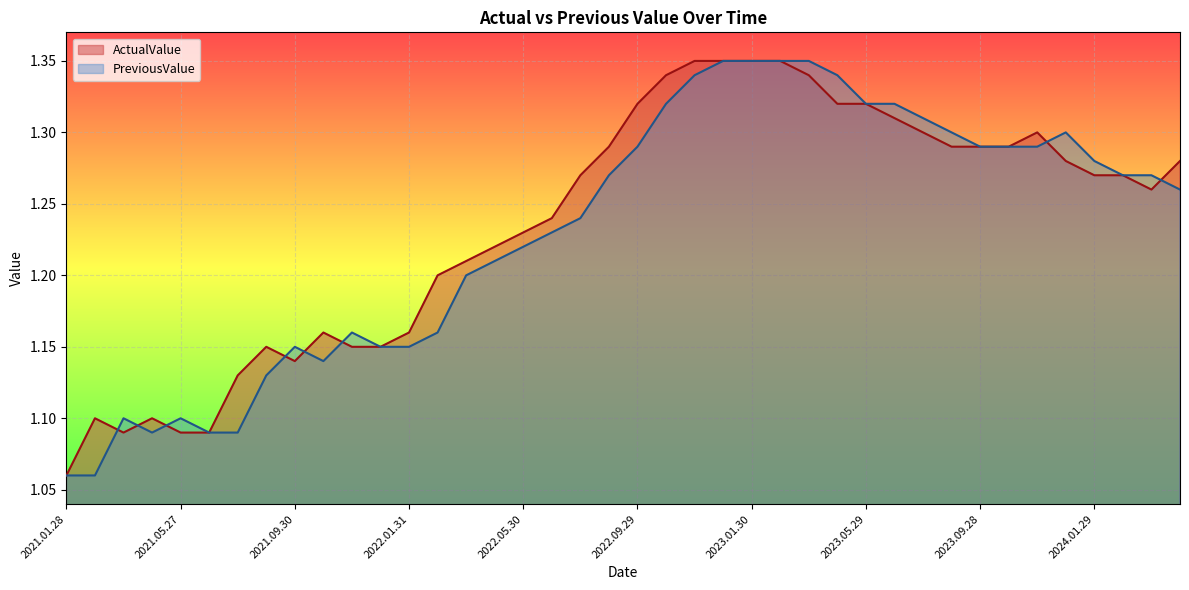

How many lines are shown in the chart?

2